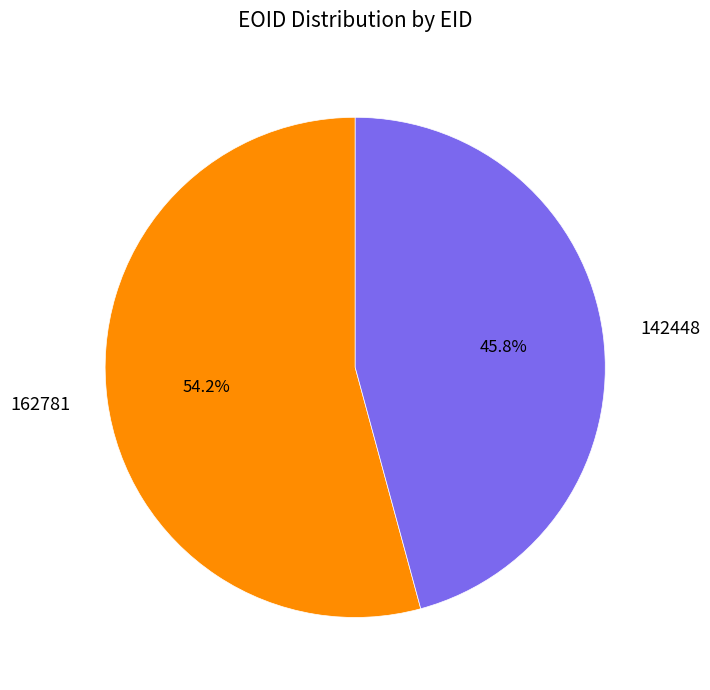

To the nearest percent, what is the average slice percentage?

50%